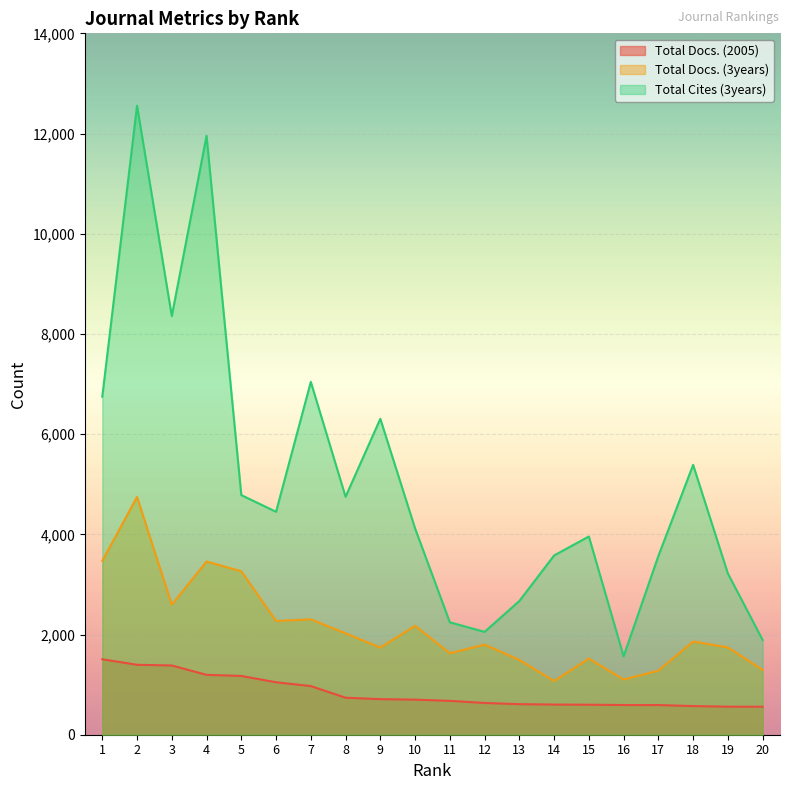

Does the chart display data point markers on the line(s)?

No